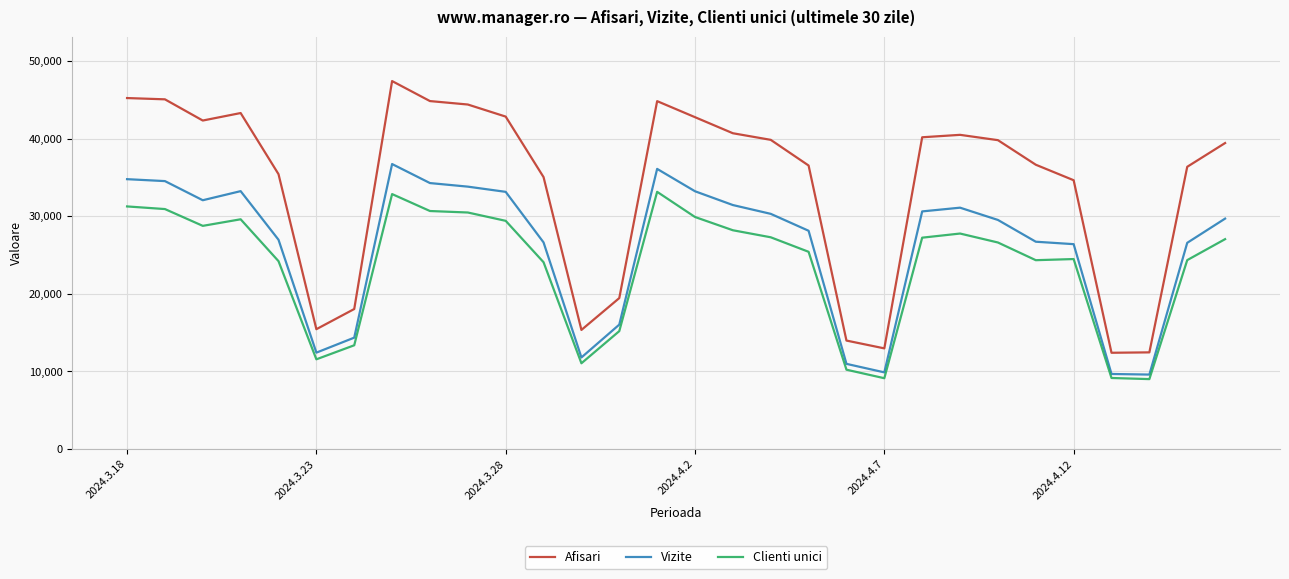

Which series has the widest spread of values?

Afisari